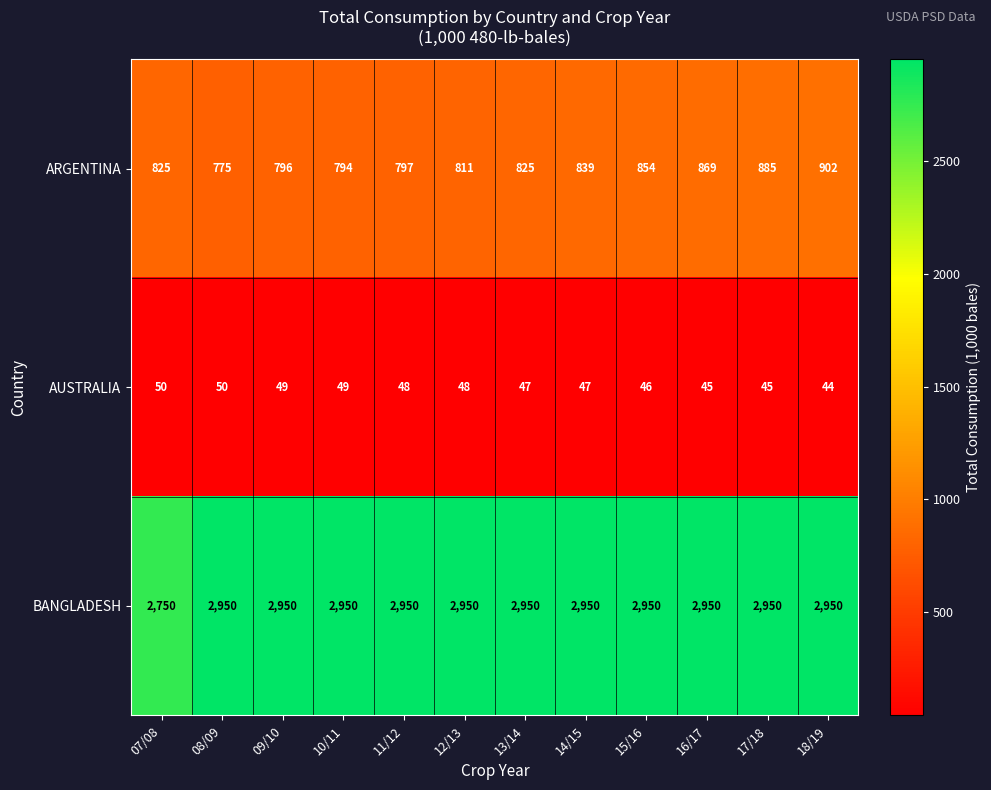

Count the number of categories in the chart.

12